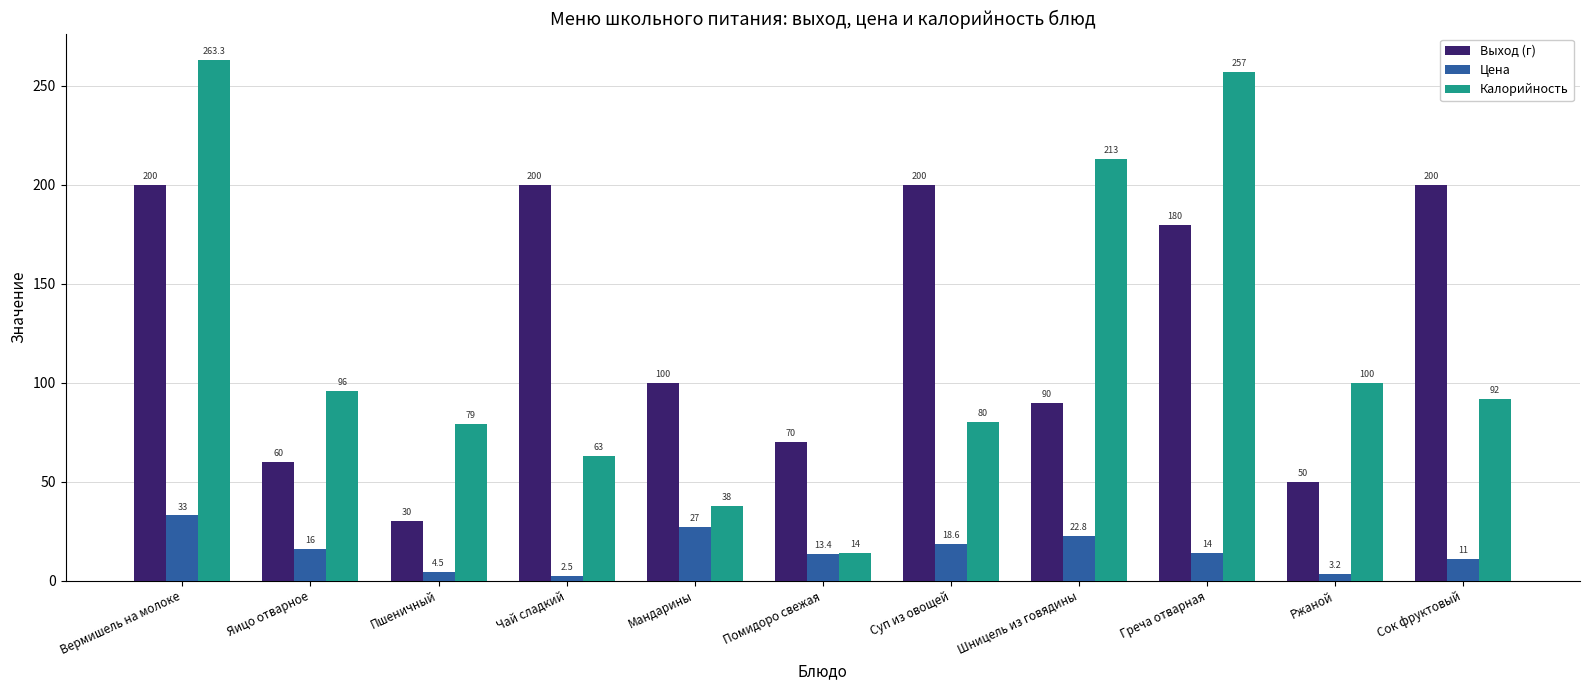

Where is Калорийность nearest to the value 138?

Ржаной